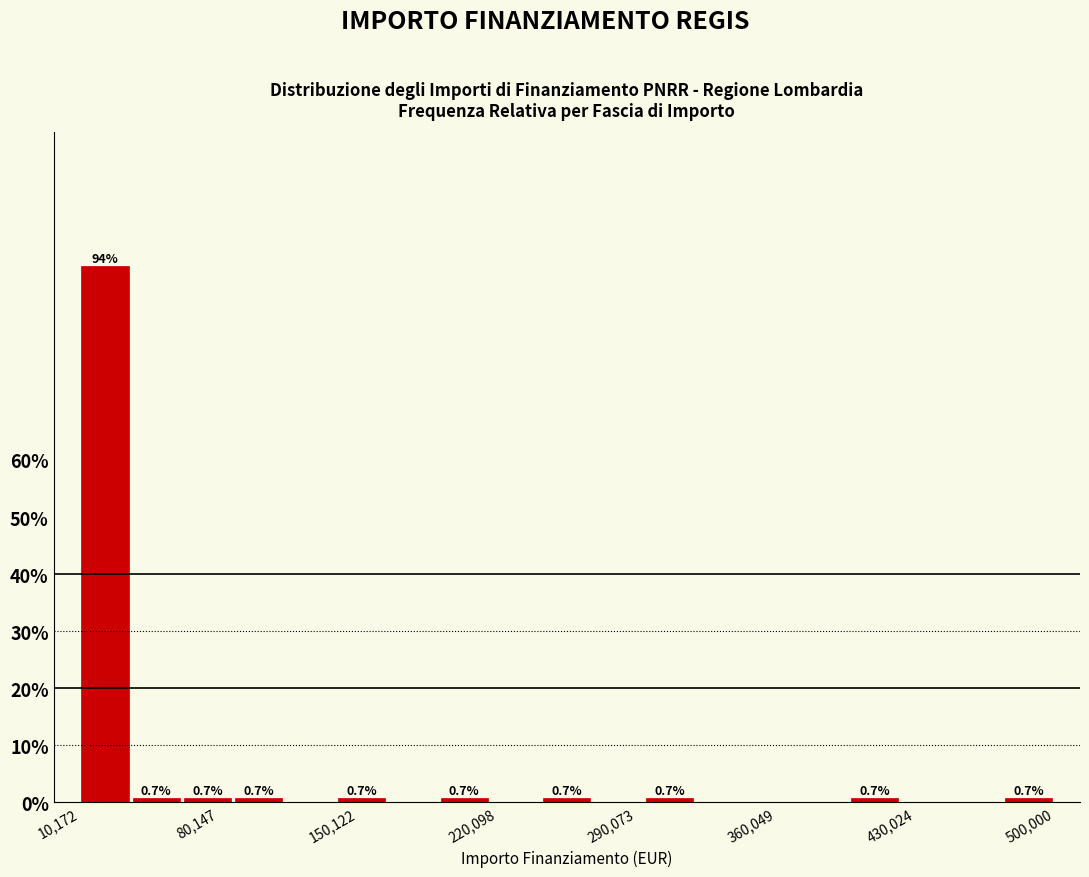

Around what value on the x-axis is the tallest bar? Give the approximate position of its centre, as read against the axis.

20000